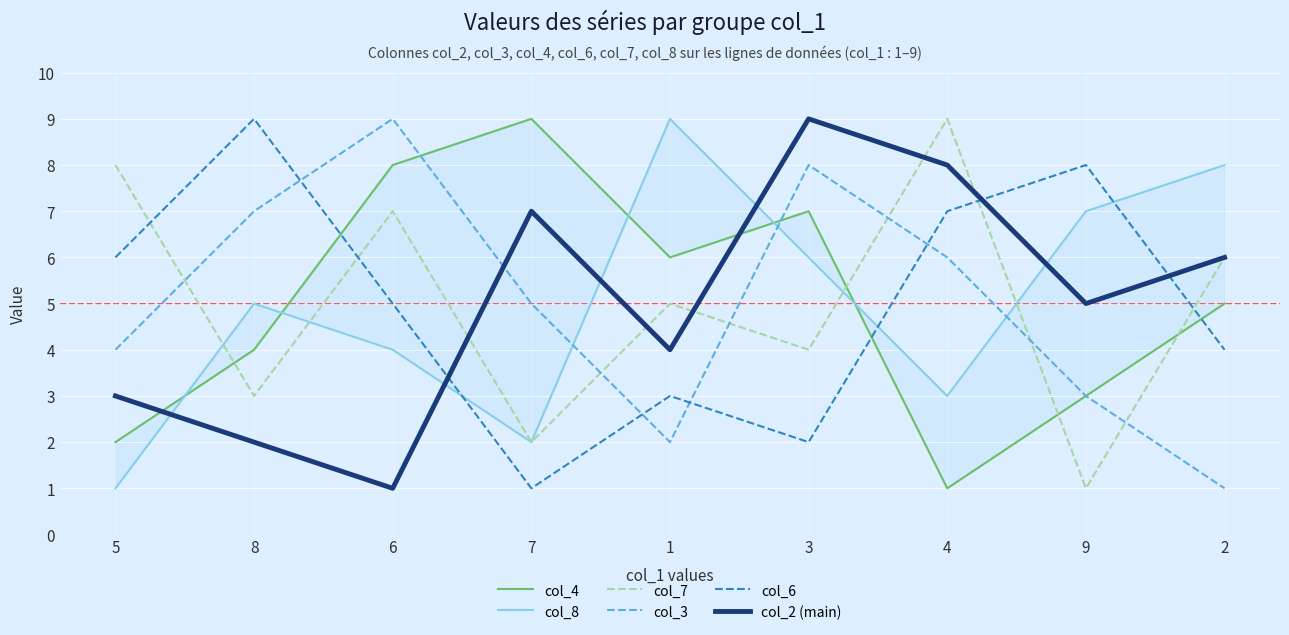

What is the total value across all series at 7?

26